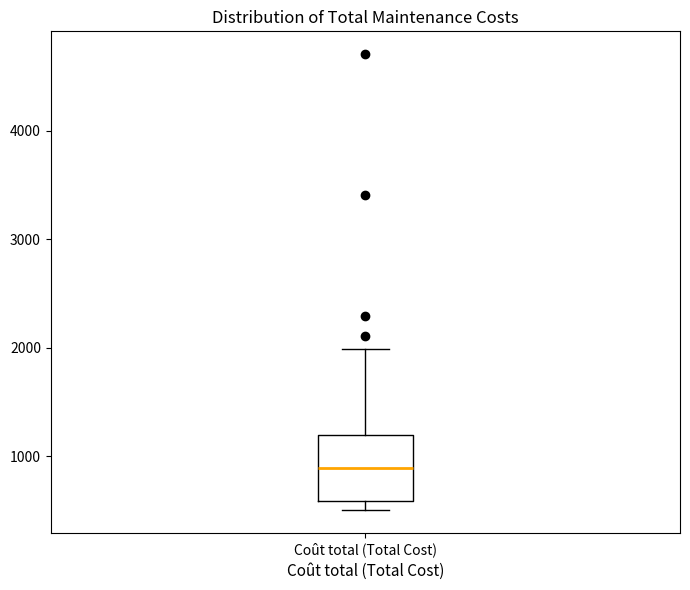

Transcribe this box plot: give where the median line is, the range the box spans, and where the two whiskers end, as read against the y-axis. The values are not printed on the chart, so give them approximately, as read against the axis.

median 900, box 600 to 1200, whiskers 500 to 2000